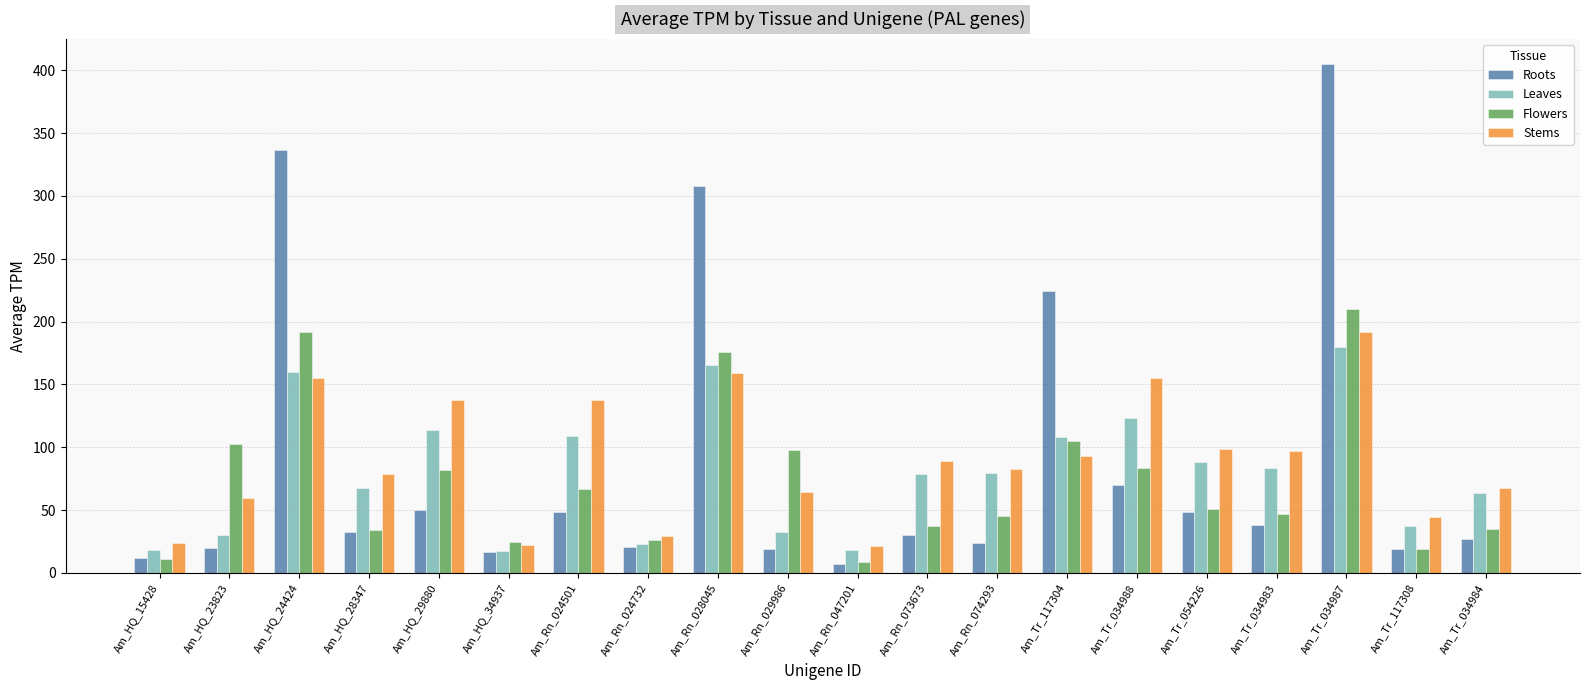

What is the difference between the Roots values at Am_HQ_23823 and Am_Rn_073673?

10.3